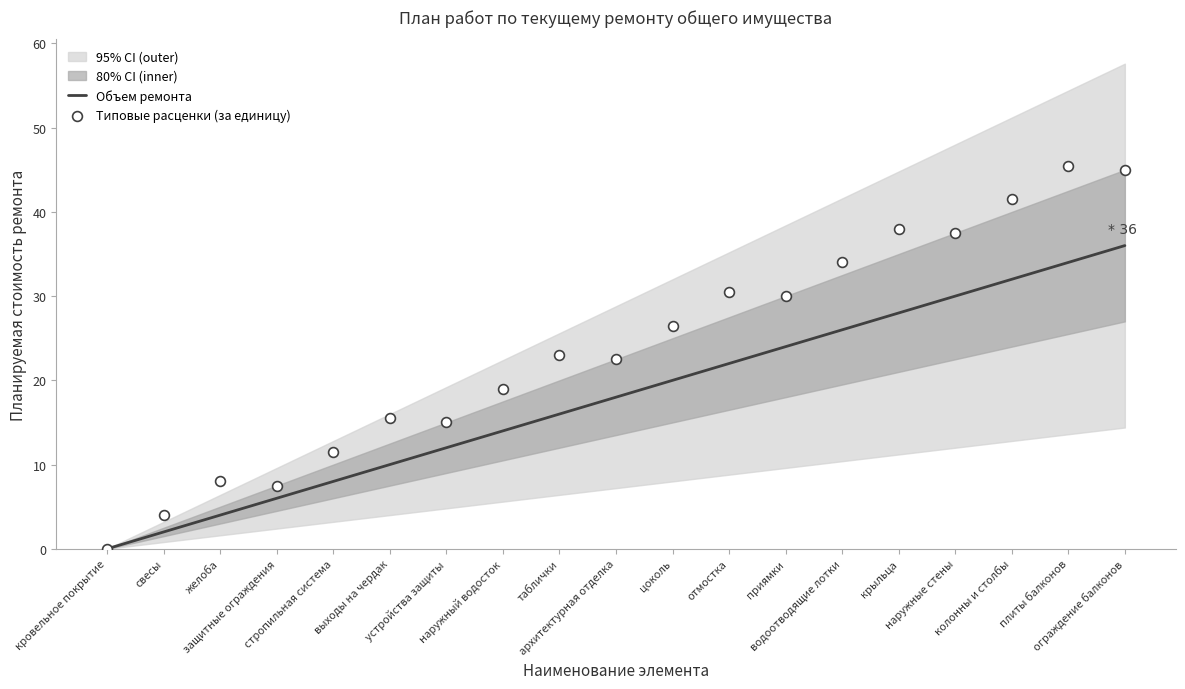

What is the total value across all series at ограждение балконов?

81.0